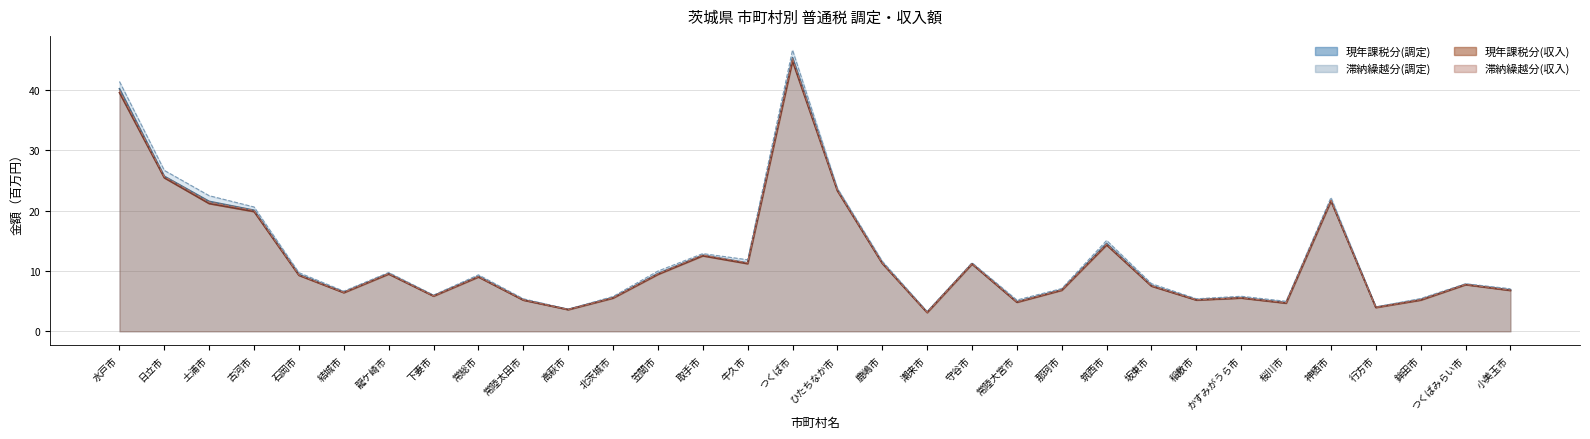

How many values in the 現年課税分(調定) series exceed 9?

16